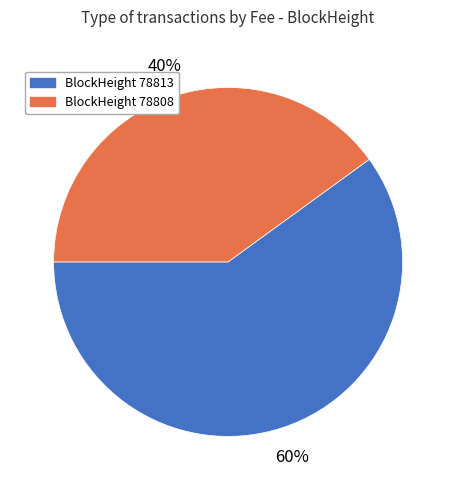

Does any single category account for the majority?

Yes